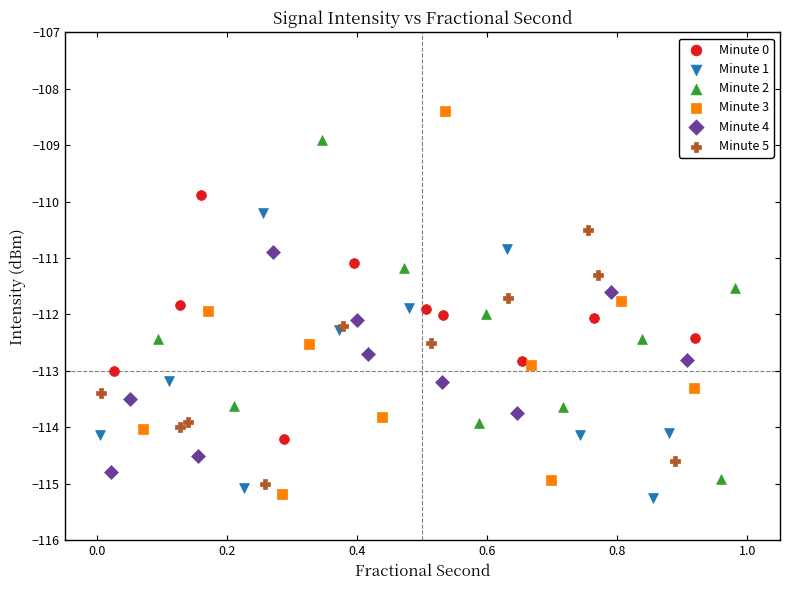

Which series has the largest Y range (max minus min)?

Minute 3